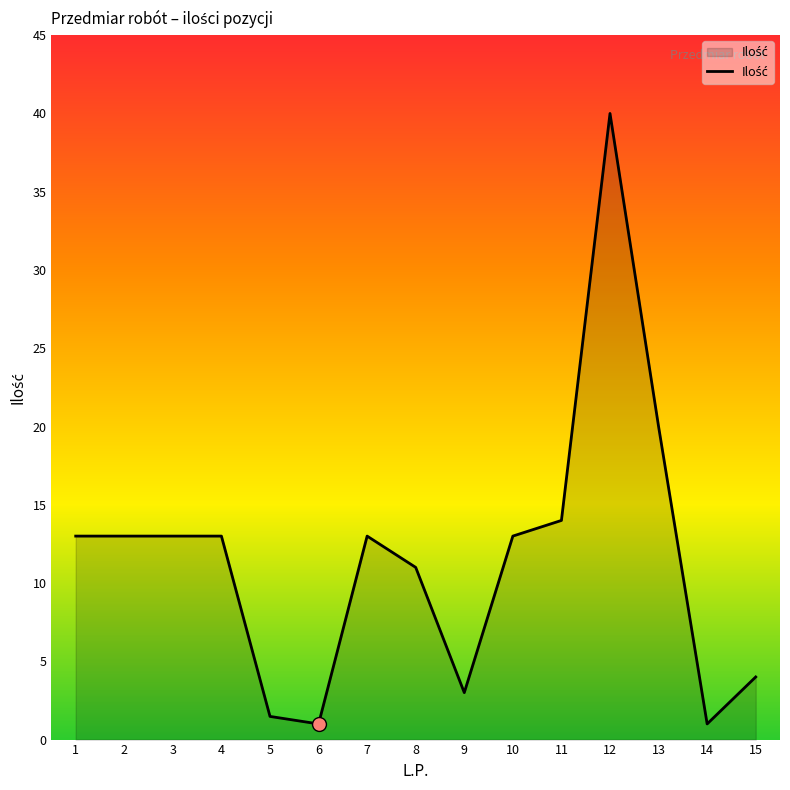

The value at 11 is 14.0. True or false?

True